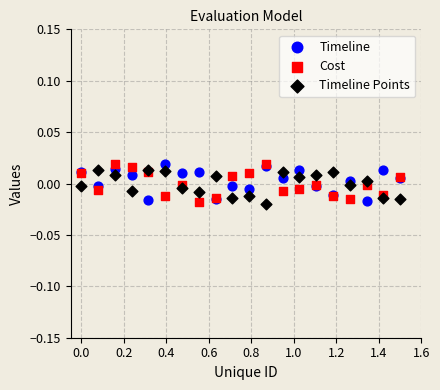

What is the X range (max minus min) for the scatter plot?

1.5